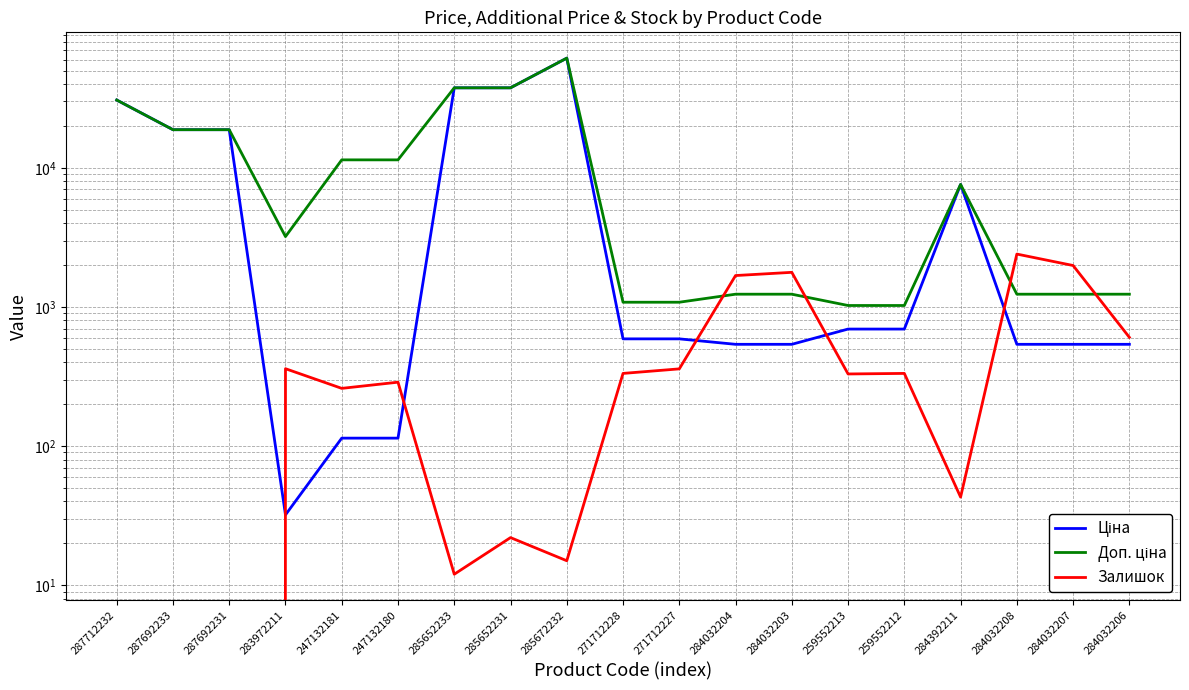

How many lines are shown in the chart?

3